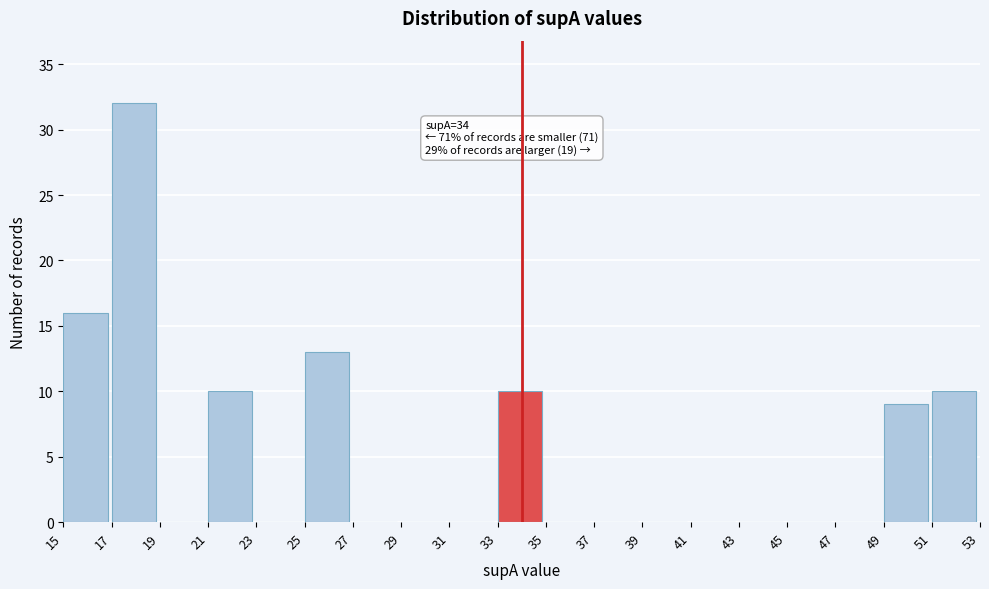

Which range on the x-axis has the tallest bar?

17 to 19